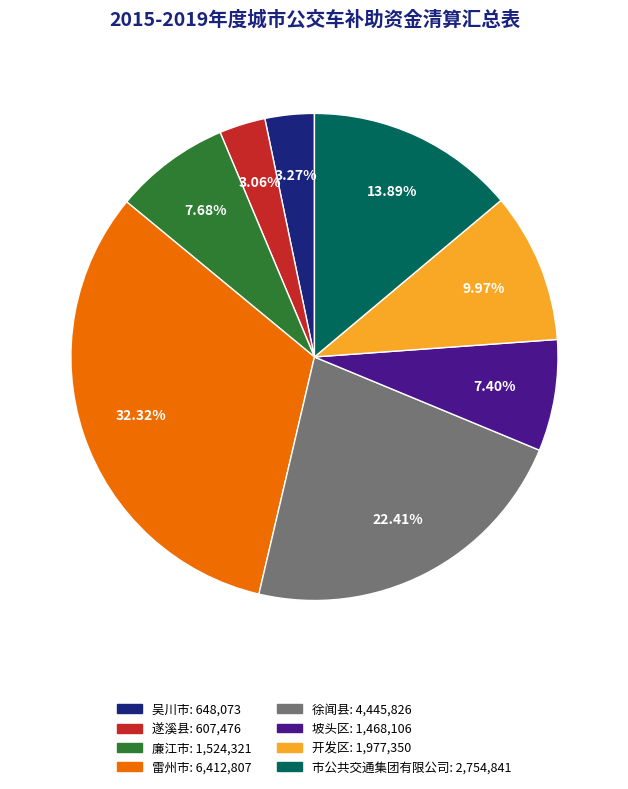

What is the largest slice in the pie chart?

雷州市